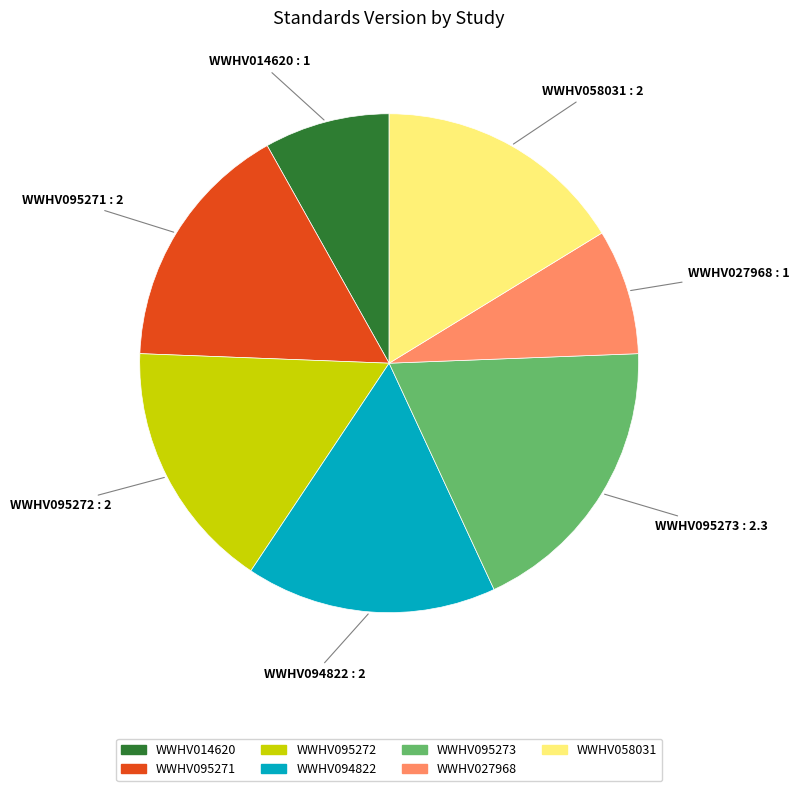

Count the number of slices in the pie.

7